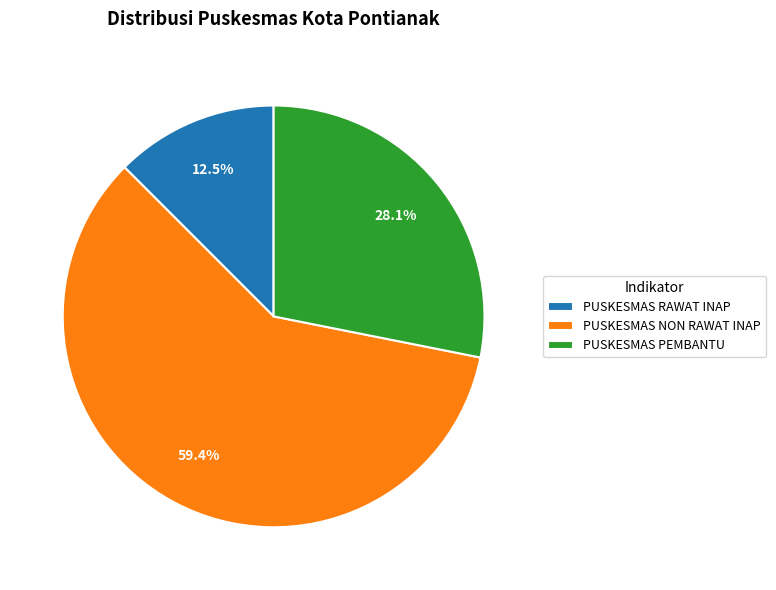

What is the majority slice?

PUSKESMAS NON RAWAT INAP